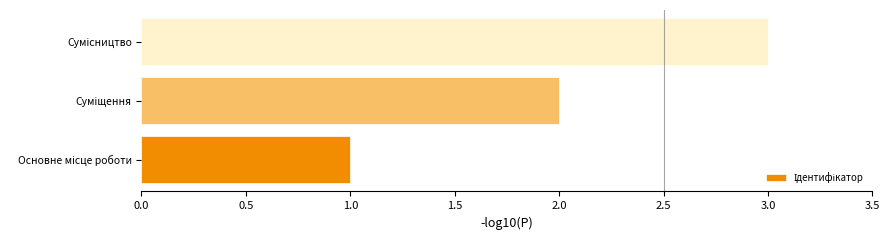

What is the sum of all values?

6